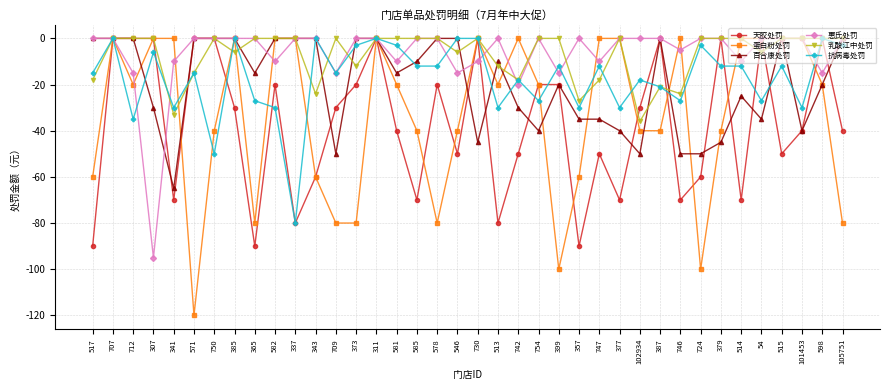

True or false: 百合康处罚 has more than 0 interior local peaks.

True